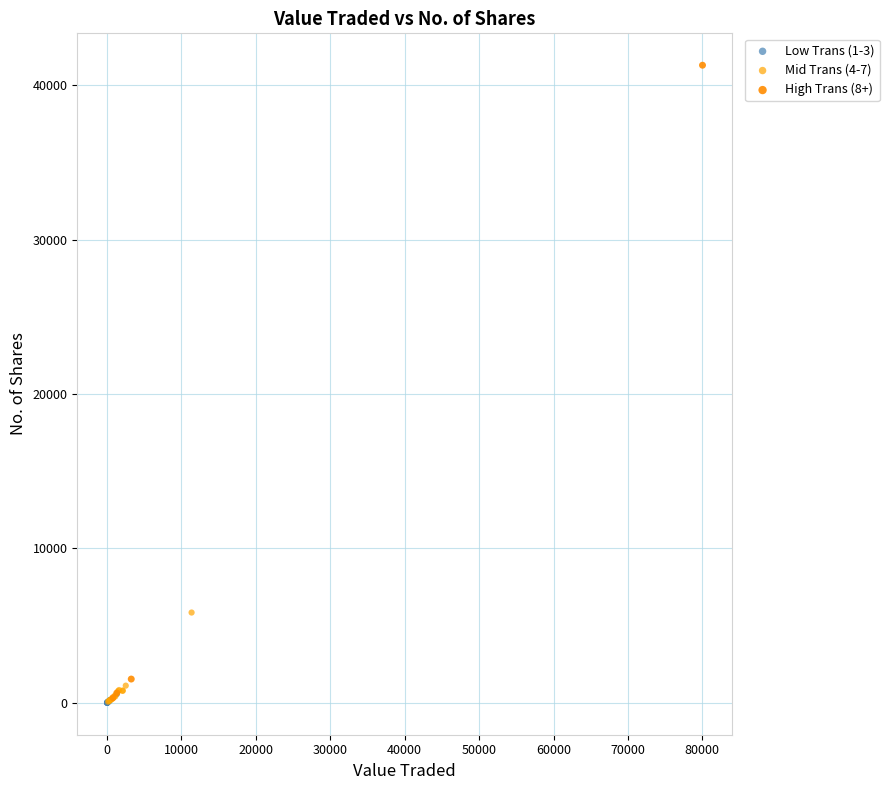

Which series has the largest Y range (max minus min)?

High Trans (8+)